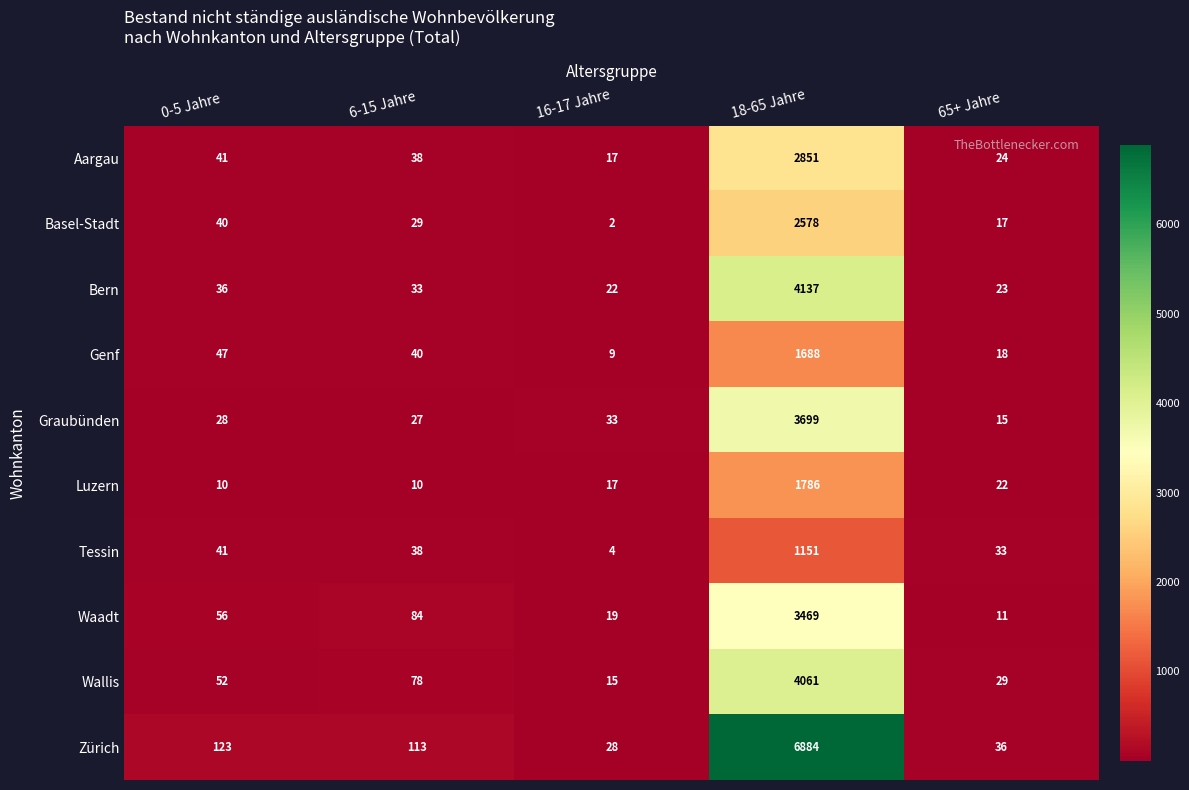

What is the total value across all series at 18-65 Jahre?

32304